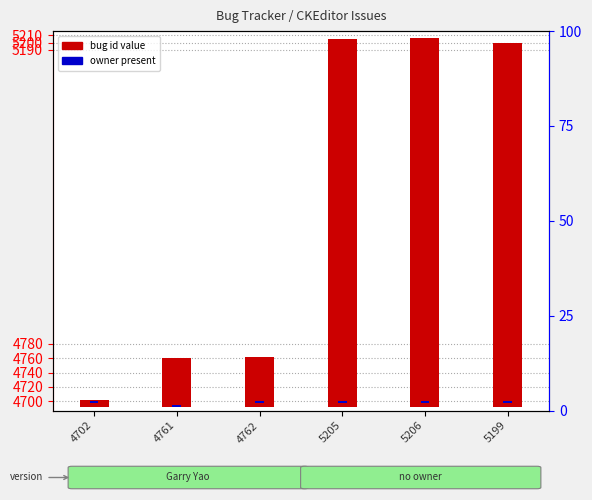

The value of owner present at 5206 is 3. True or false?

True